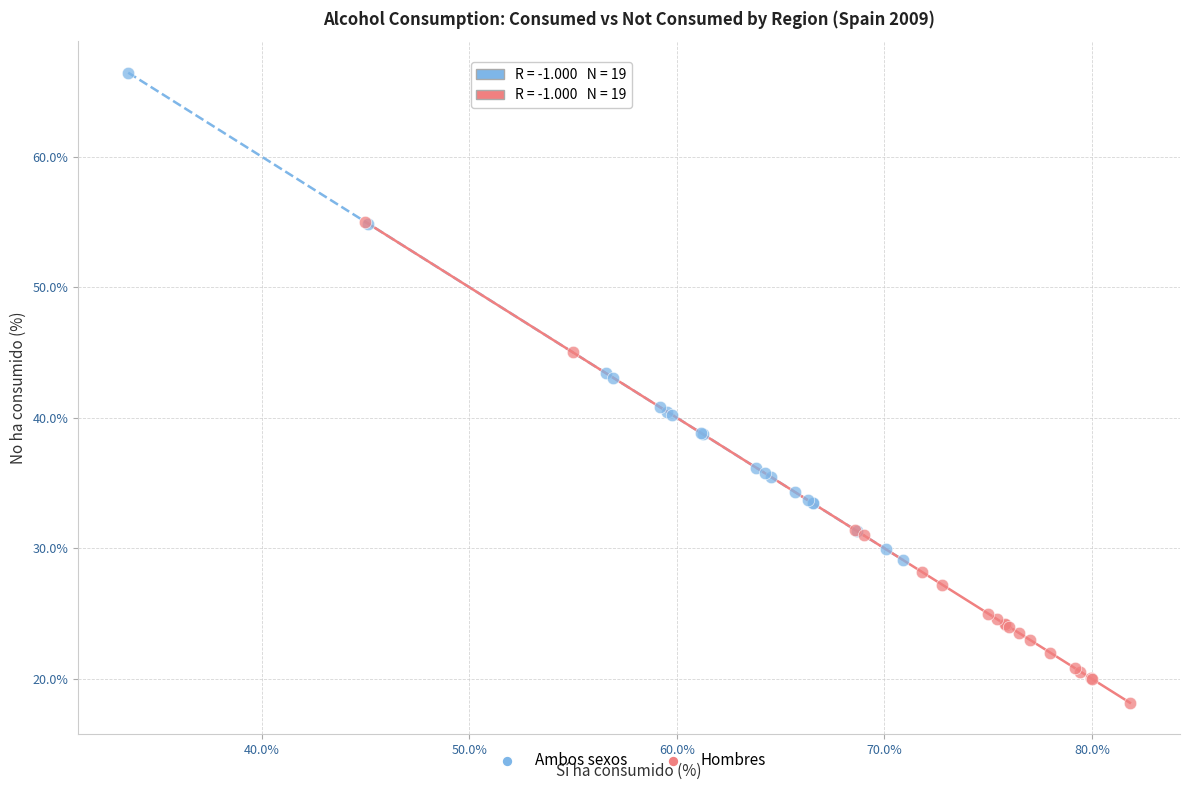

What are all the series names shown in the legend?

Ambos sexos, Hombres